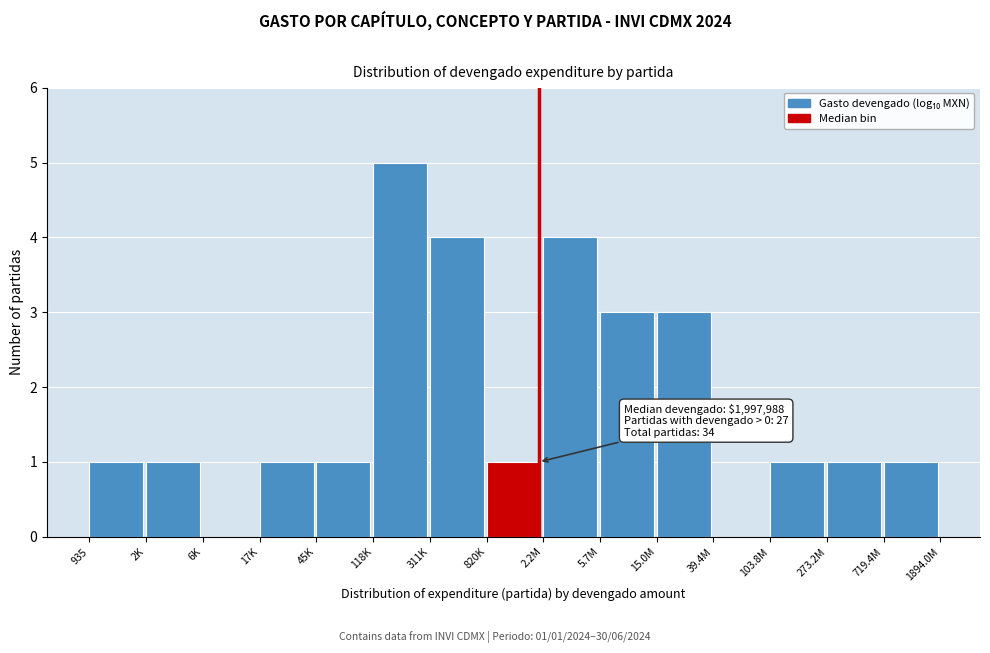

Reading right to left, what are all the values shown in this chart?

719.4M=1	273.2M=1	103.8M=1	39.4M=0	15.0M=3	5.7M=3	2.2M=4	820K=1	311K=4	118K=5	45K=1	17K=1	6K=0	2K=1	935=1